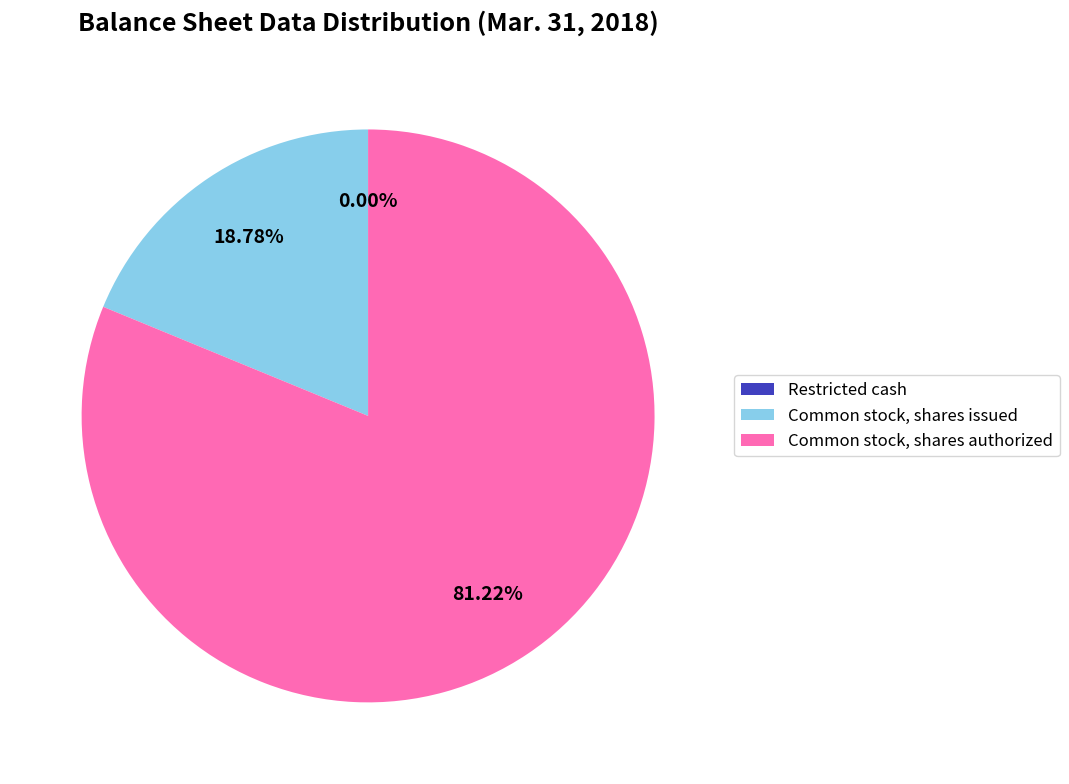

Which slice is the largest?

Common stock, shares authorized